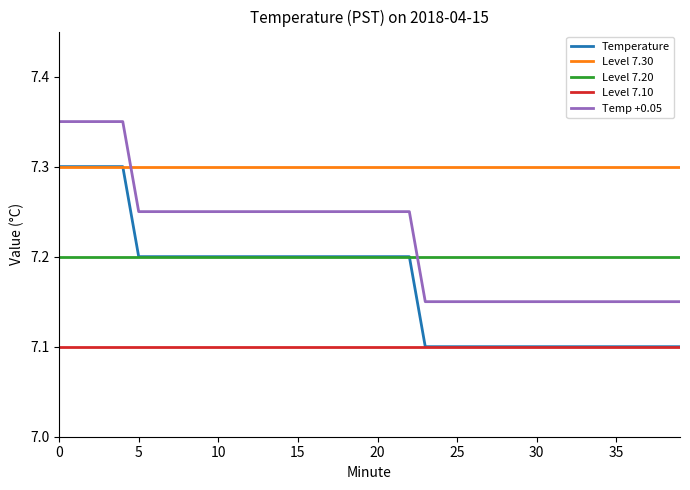

Which series ends up on top after the final intersection of Level 7.20 and Temp +0.05?

Level 7.20